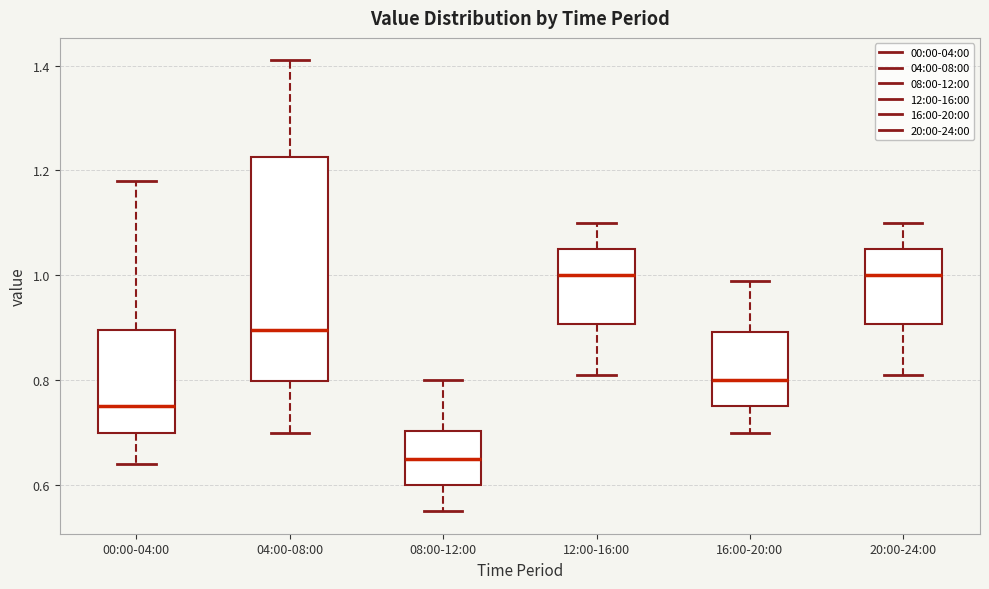

Where is the upper edge of the box for 04:00-08:00 on the y-axis? The values are not printed on the chart, so give them approximately, as read against the axis.

1.22